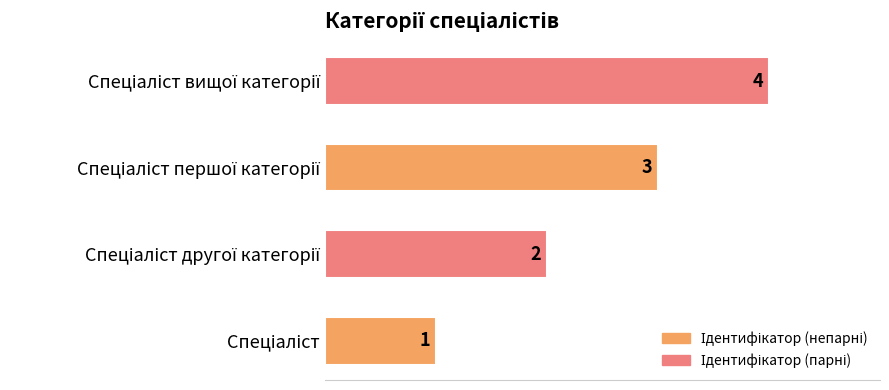

What is the maximum value shown in the chart?

4